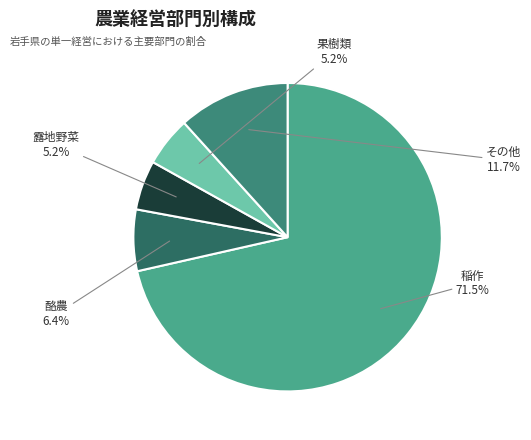

What is the ratio of the value at 酪農 to the value at 果樹類?

1.2